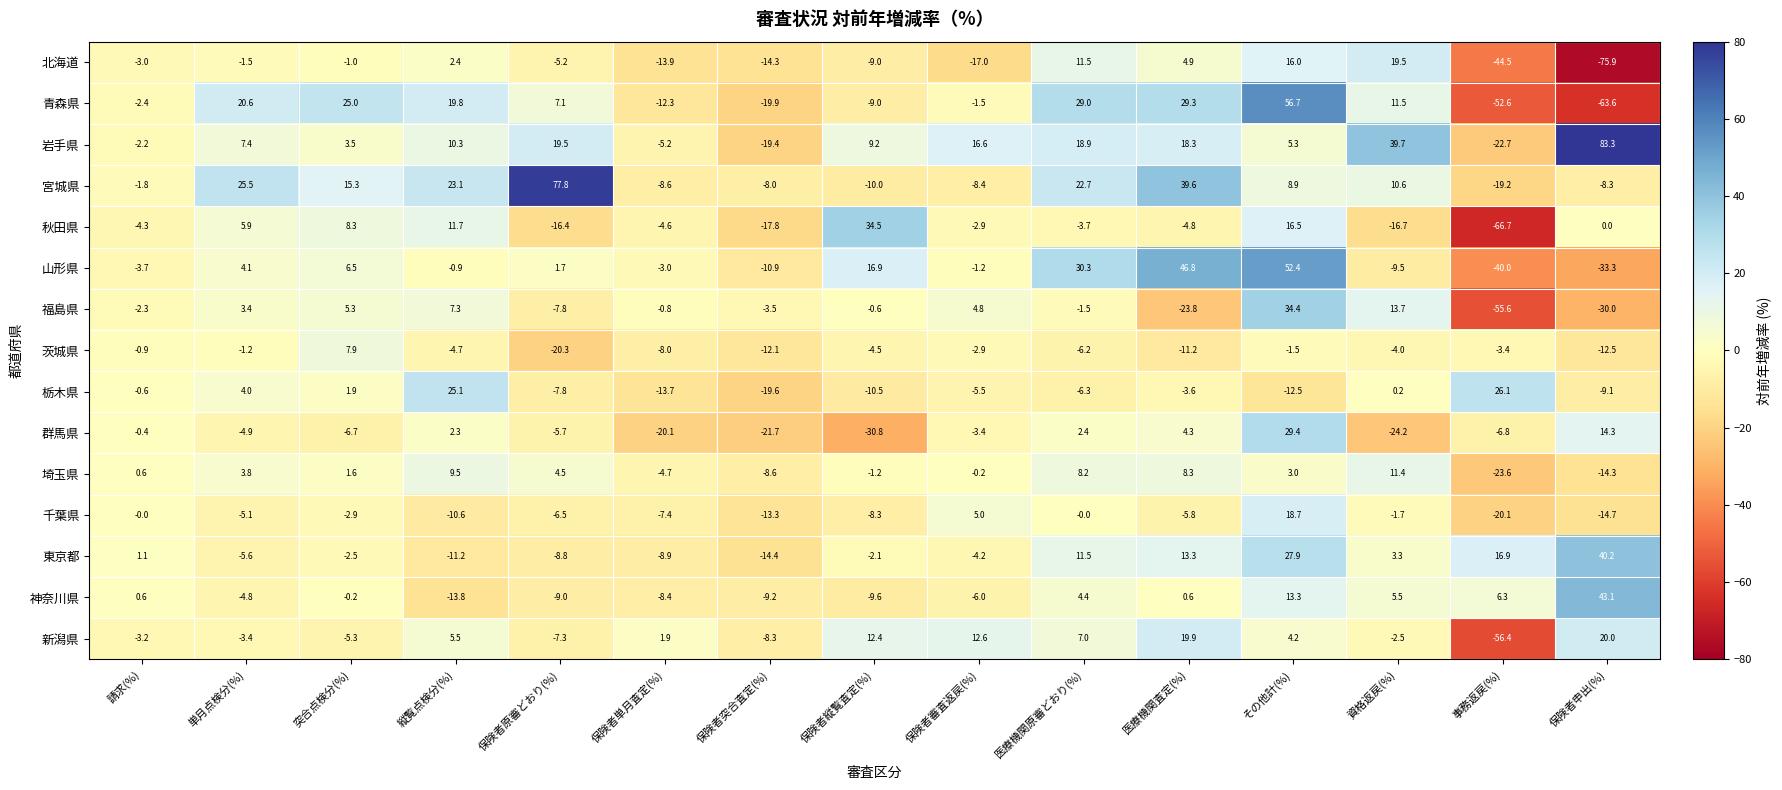

Count the number of categories in the chart.

15